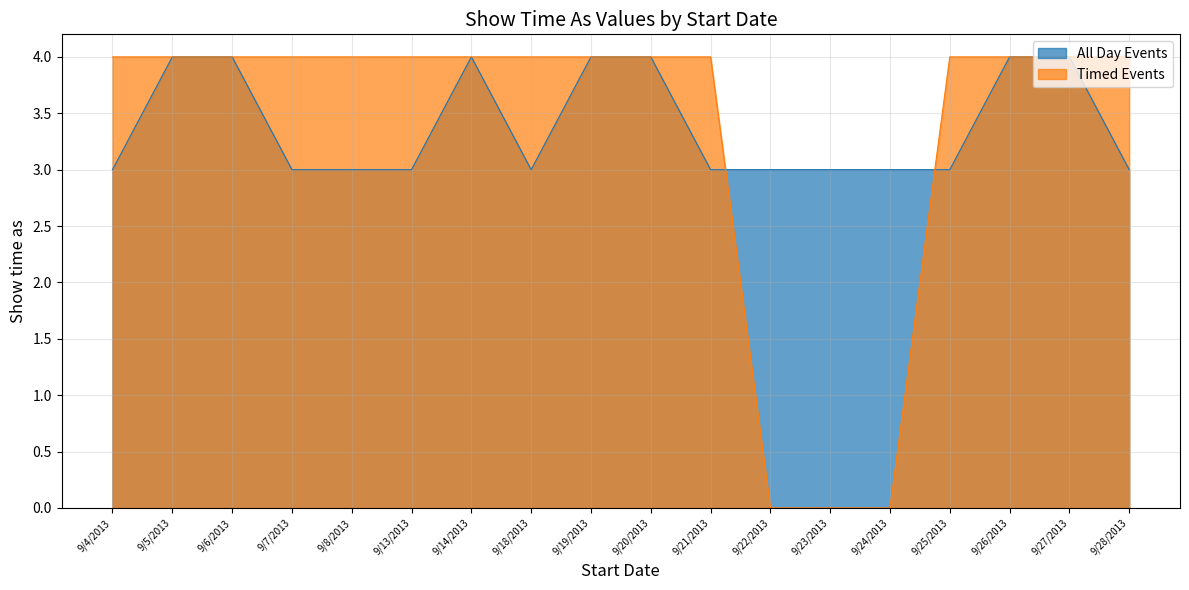

At which category is the sum across all series the highest?

9/5/2013